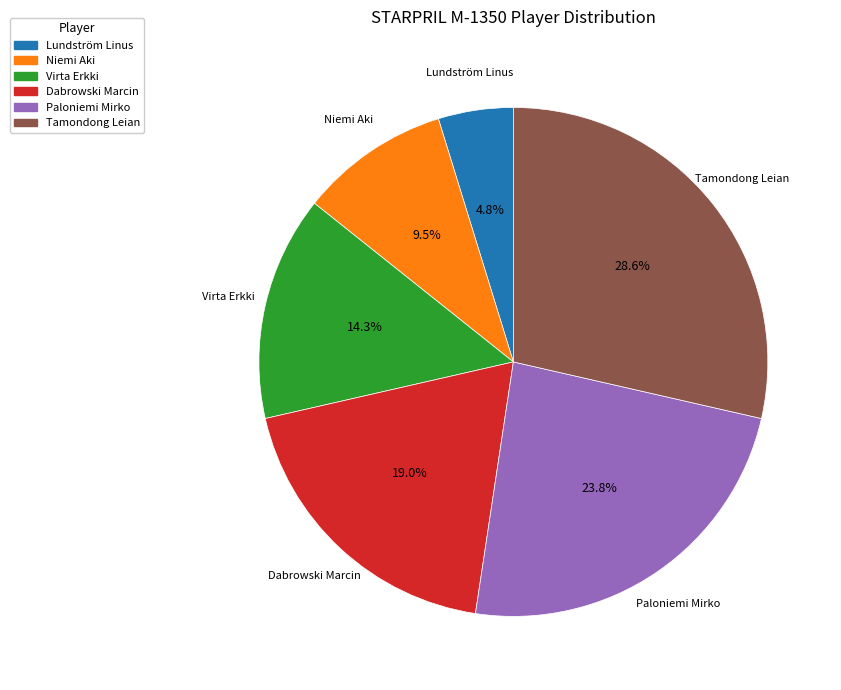

Rank the categories by value from lowest to highest.

Lundström Linus, Niemi Aki, Virta Erkki, Dabrowski Marcin, Paloniemi Mirko, Tamondong Leian